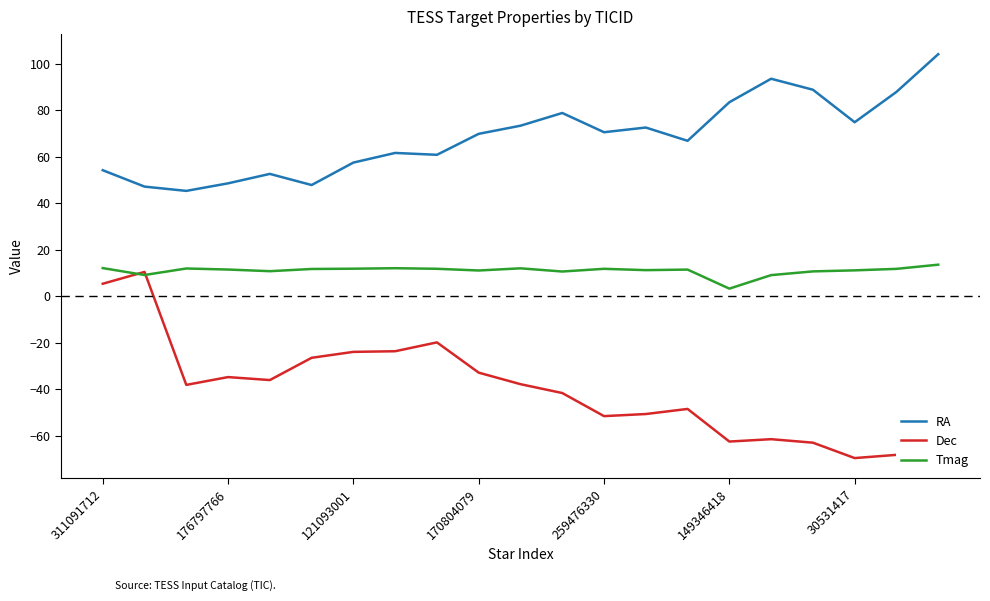

What is the average value of the RA series?

68.6